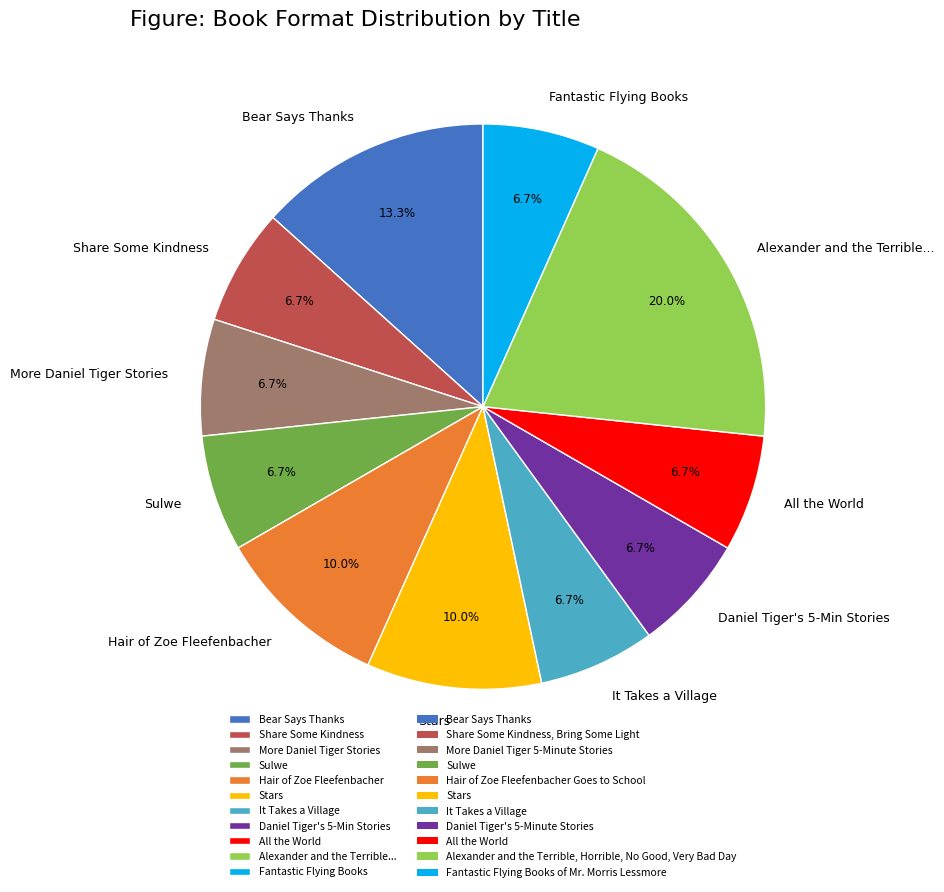

Does Alexander and the Terrible... account for over 50% of the chart?

No